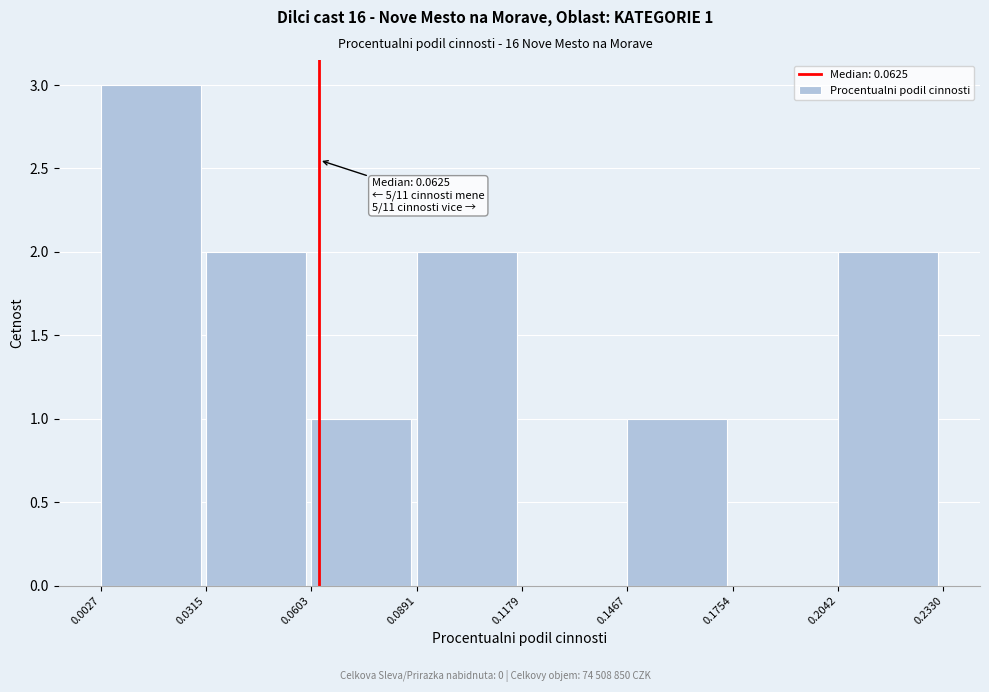

Over which range of the x-axis is the bar tallest?

0.0027 to 0.0315